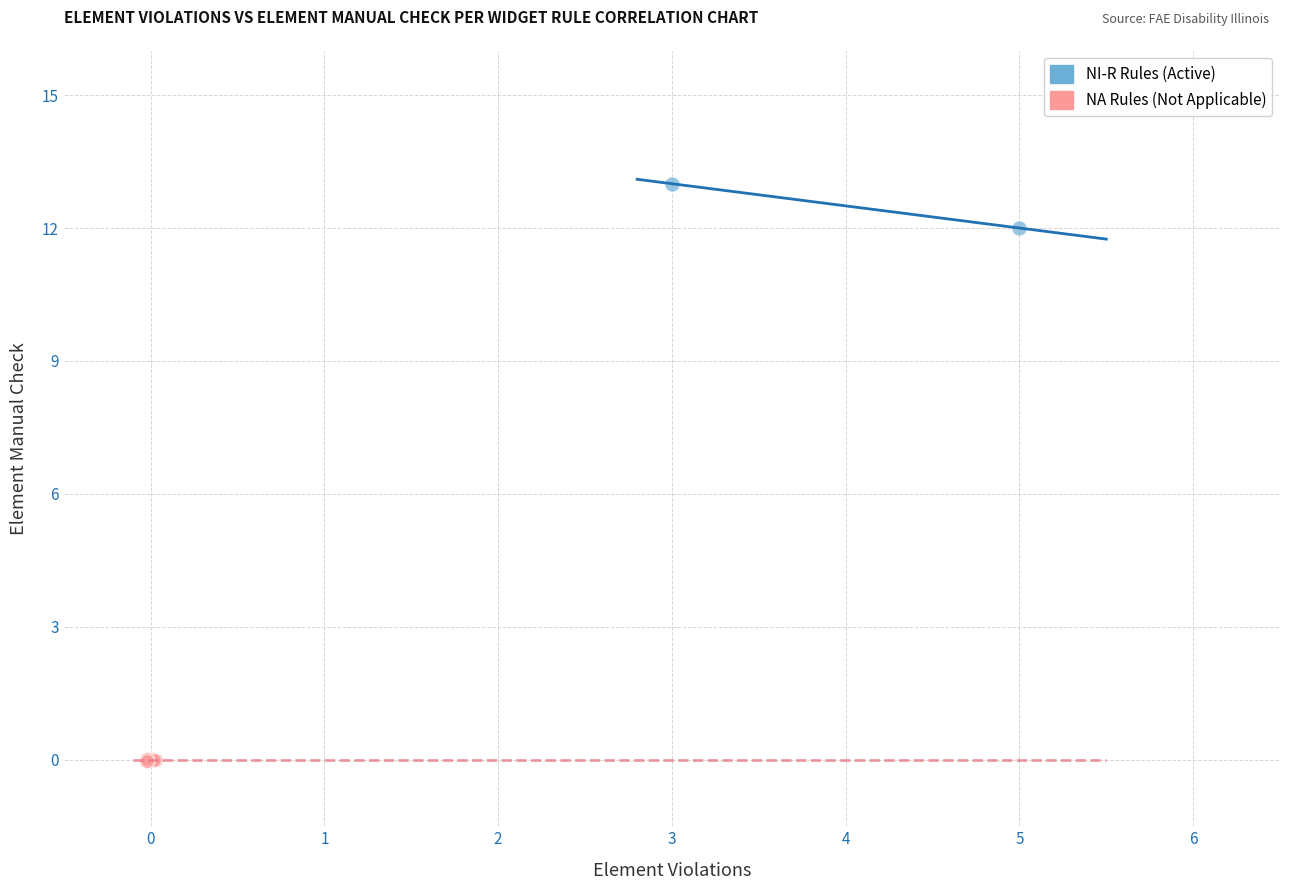

What are all the series names shown in the legend?

NI-R Rules (Active), NA Rules (Not Applicable)